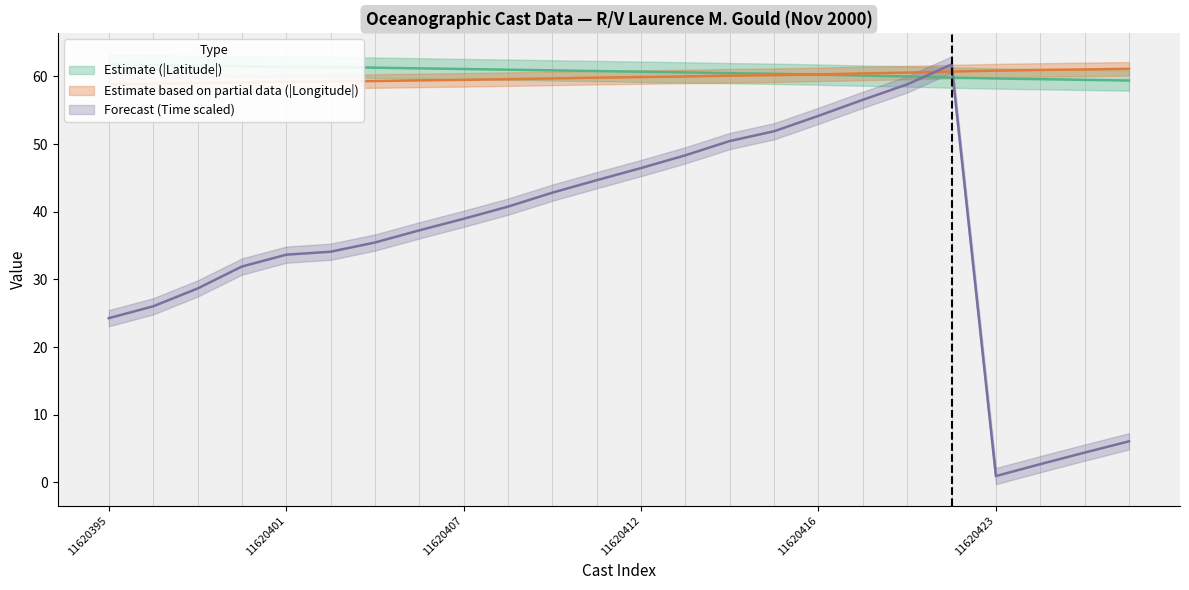

Which category has the lowest value in the LATITUDE series?

11620427